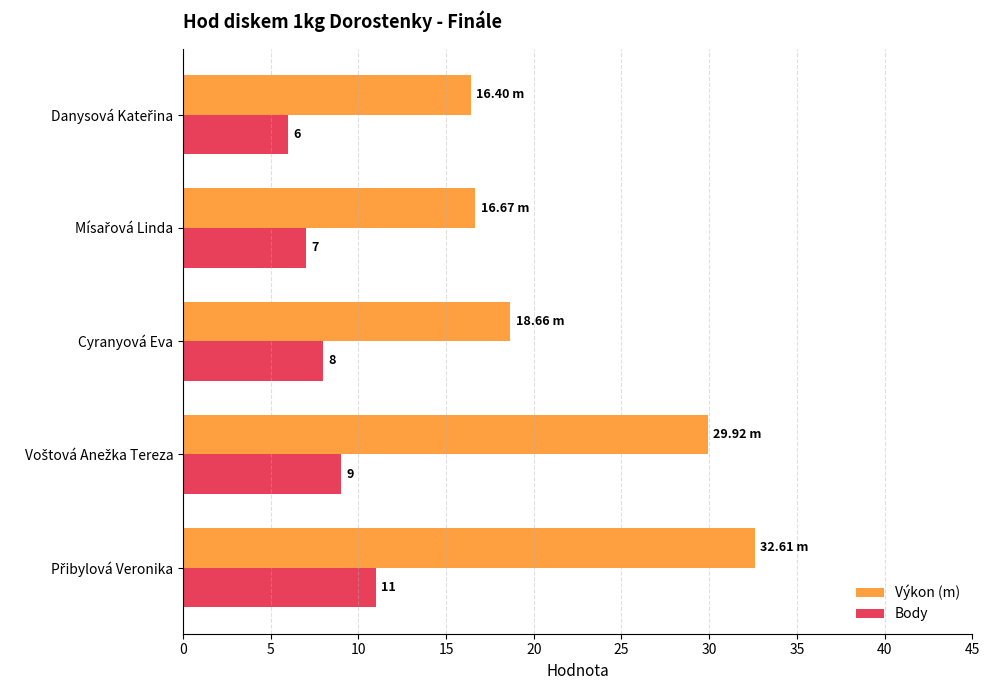

Which series has the widest spread of values?

Výkon (m)